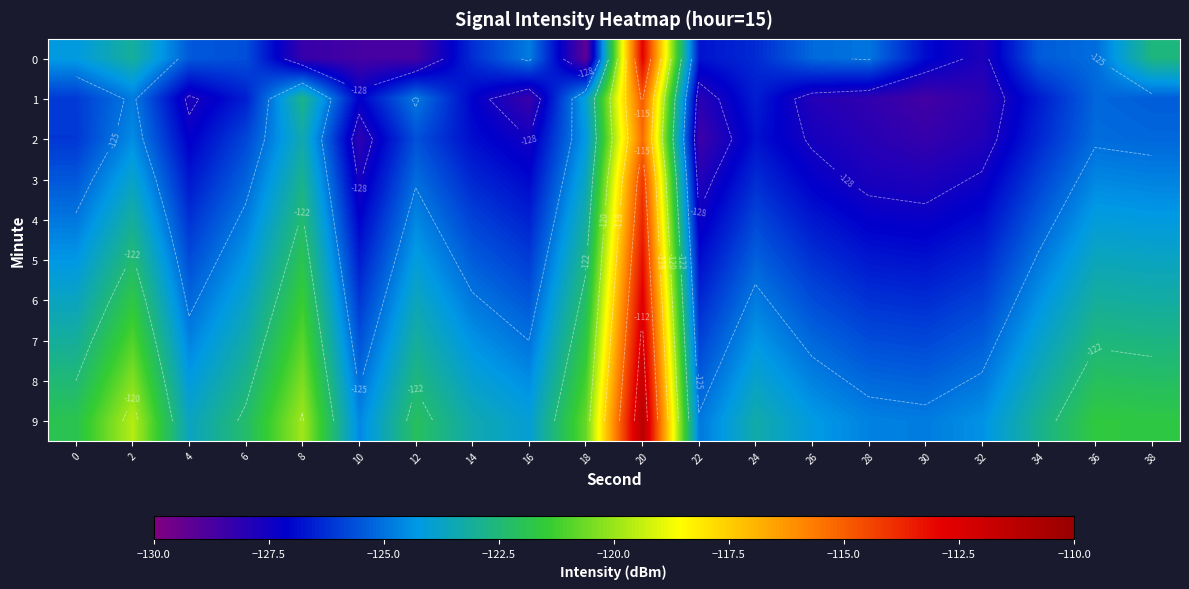

Rank the series by their maximum value, from lowest to highest.

2, 1, 3, 4, 5, 0, 6, 7, 8, 9